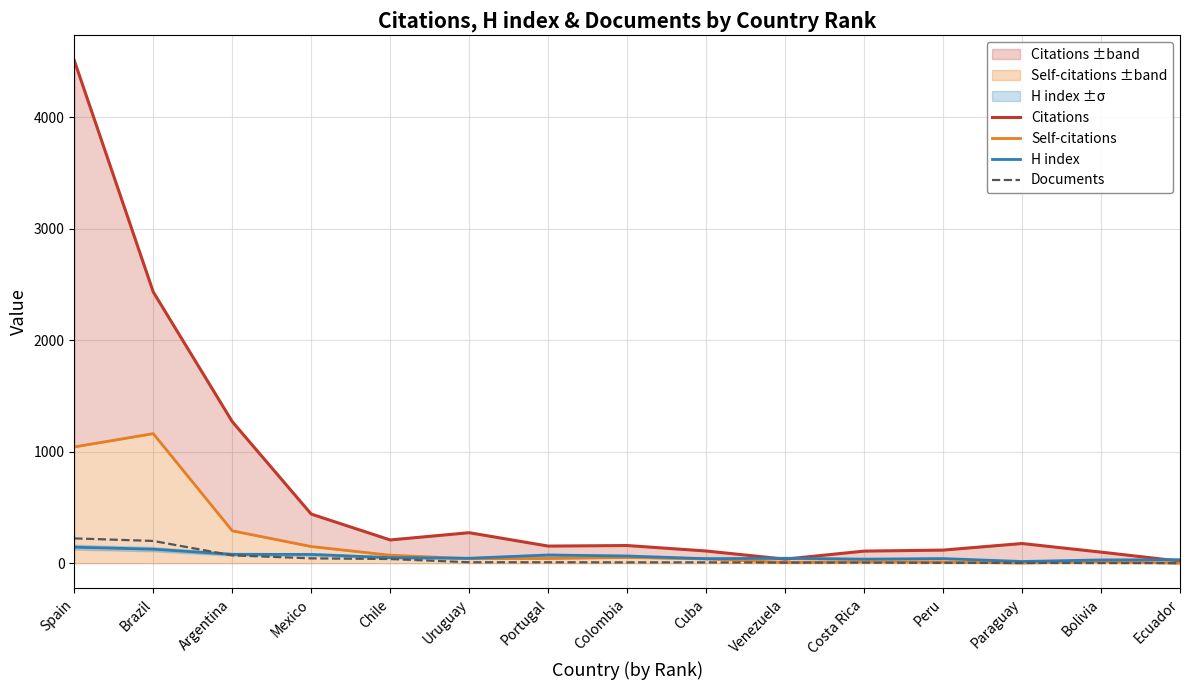

The Citations series shows 109 at Costa Rica. True or false?

True